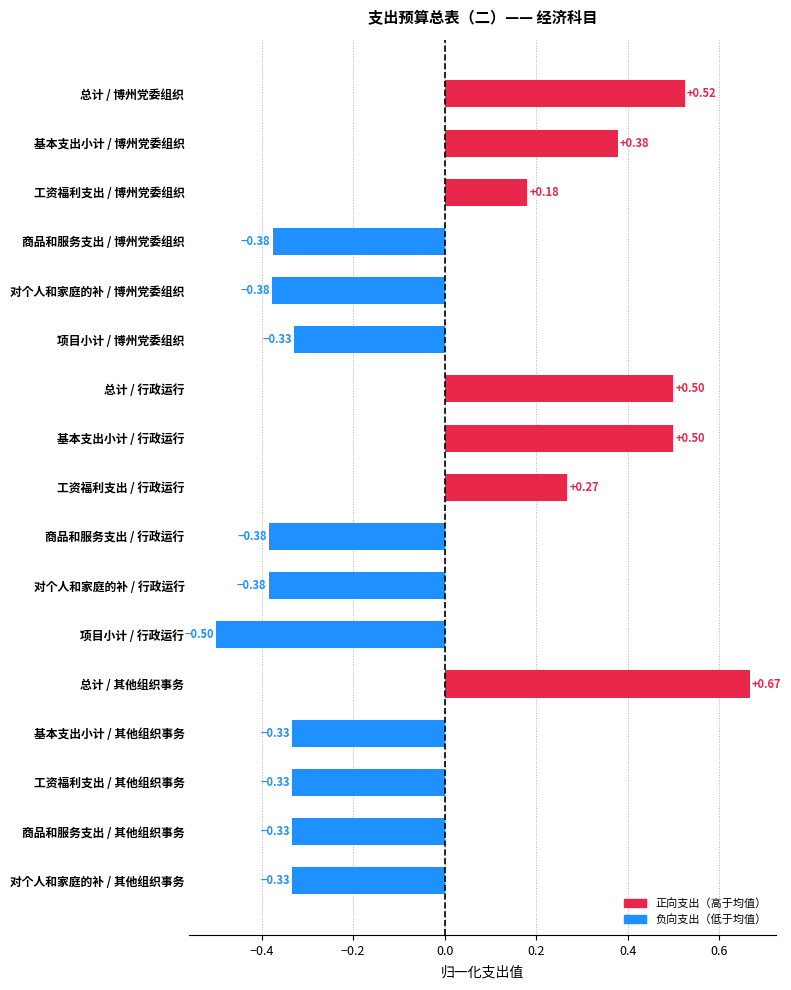

At which label is the value closest to 0?

工资福利支出 / 博州党委组织